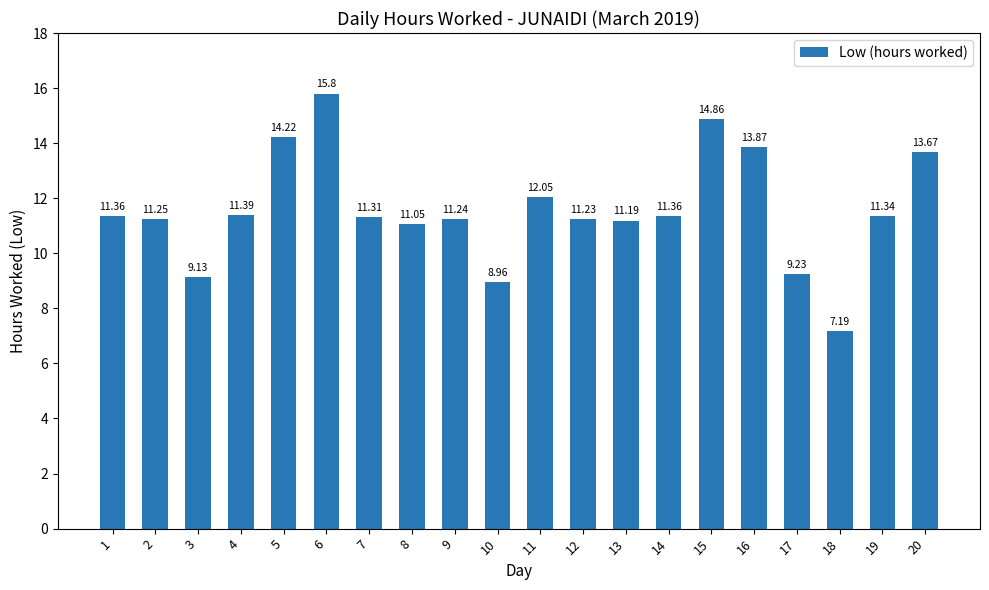

Approximately how many times larger is the value at 3 compared to 16?

0.7